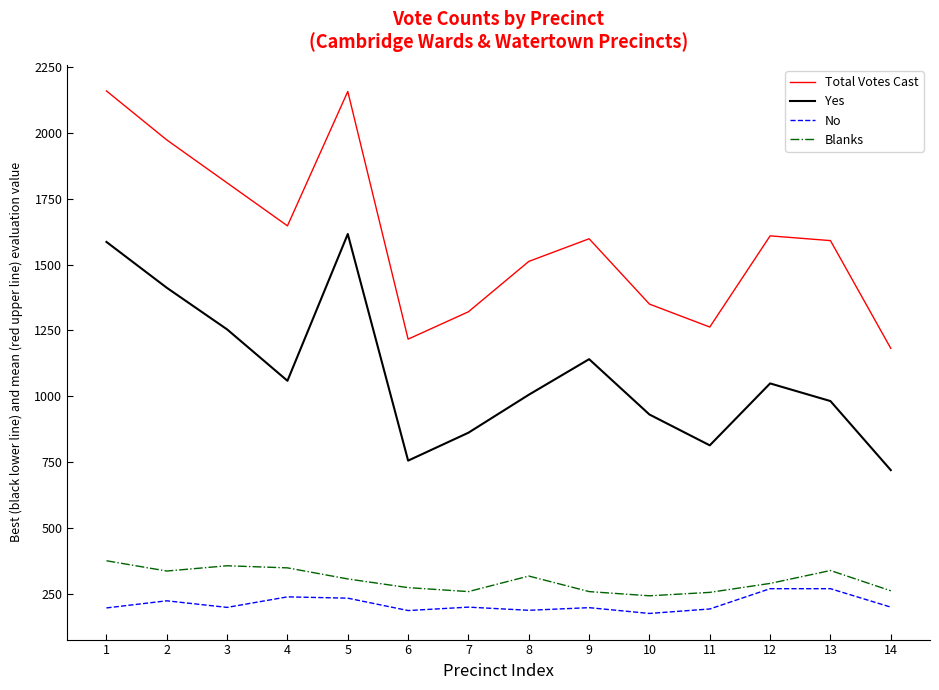

What is the sum of all No values?

2975